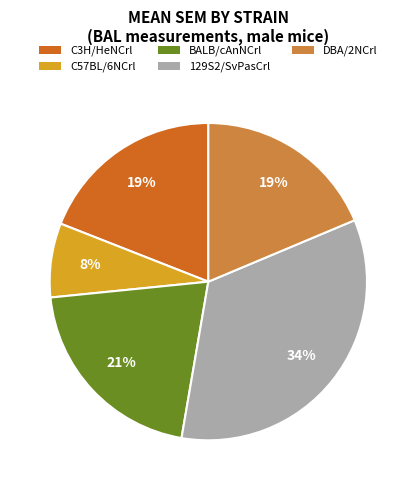

What percentage is the DBA/2NCrl slice, to the nearest percent?

19%